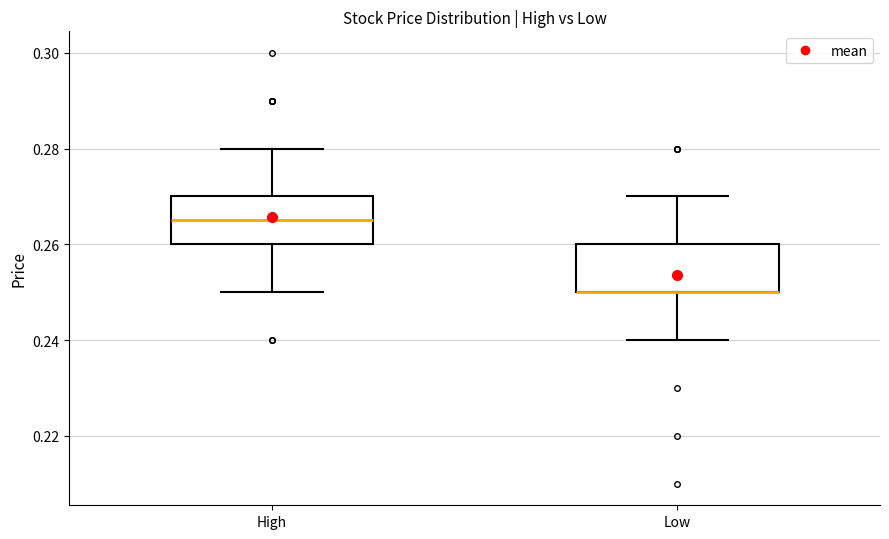

Reading left to right, transcribe this box plot: for each box, give where its median line is, the range the box spans, and where its two whiskers end, as read against the y-axis. The values are not printed on the chart, so give them approximately, as read against the axis.

High: median 0.266, box 0.260 to 0.270, whiskers 0.250 to 0.280
Low: median 0.250 (drawn on the box's lower edge), box 0.250 to 0.260, whiskers 0.240 to 0.270